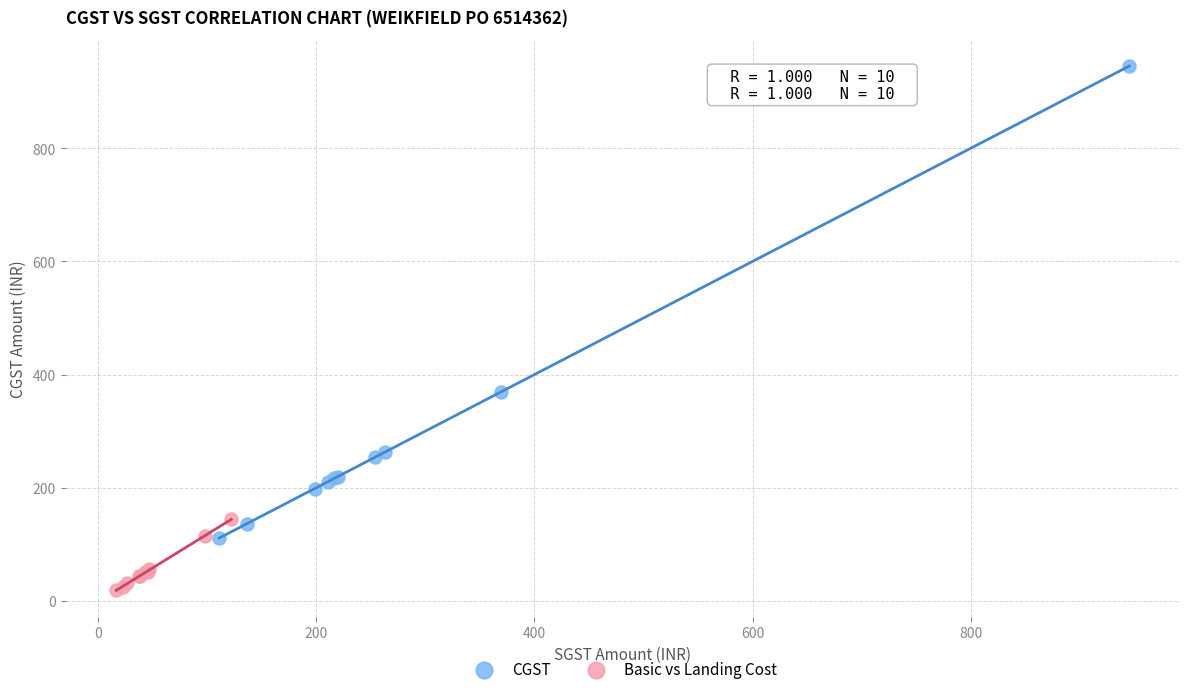

Which series reaches the maximum Y coordinate?

CGST